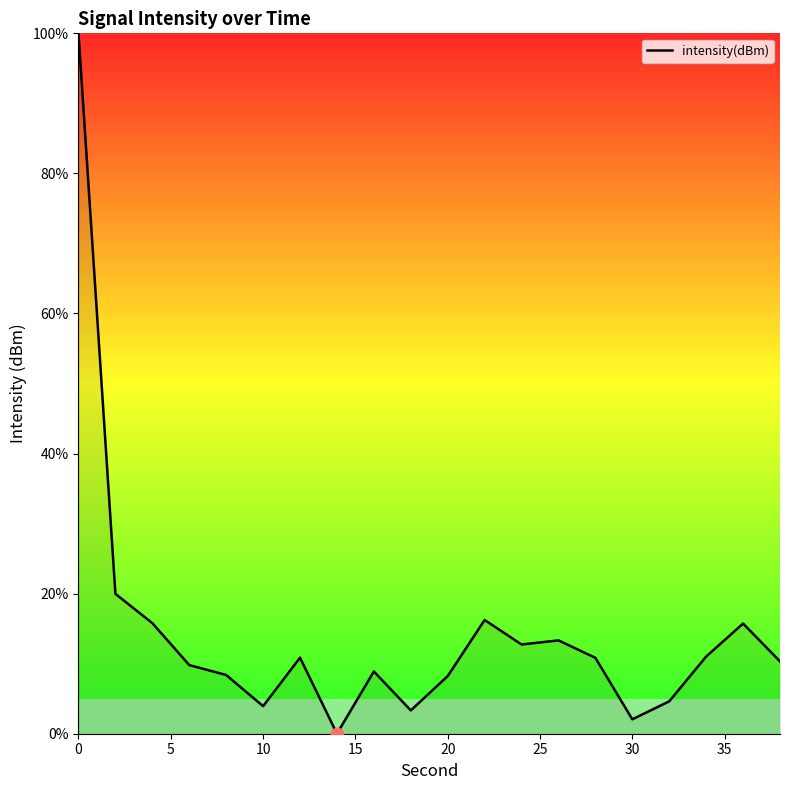

What is the difference between the maximum and minimum values?

100.0